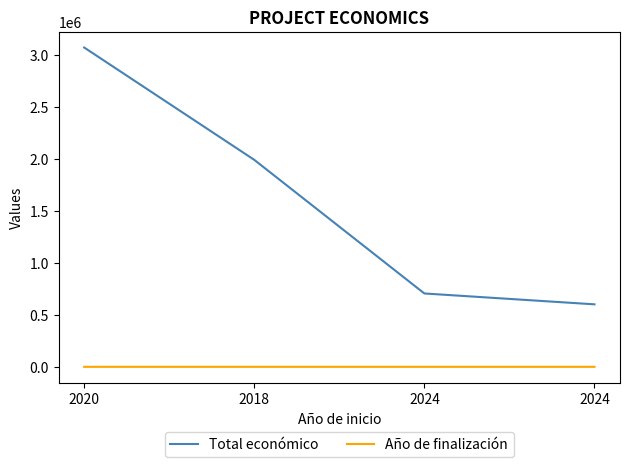

The Año de finalización series shows 2023.0 at 2020. True or false?

True